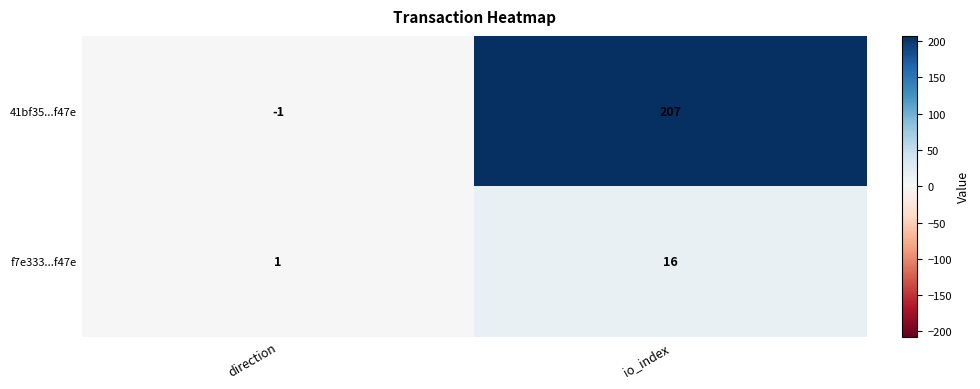

At how many categories does at least one series exceed 131?

1